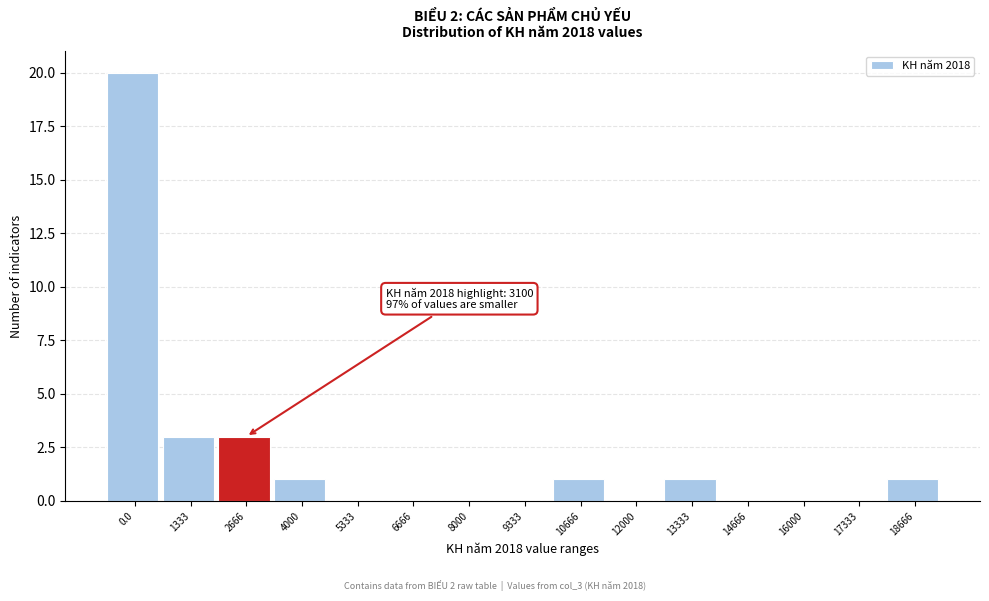

Reading left to right, what are all the values shown in this chart?

0.0=20	1333=3	2666=3	4000=1	5333=0	6666=0	8000=0	9333=0	10666=1	12000=0	13333=1	14666=0	16000=0	17333=0	18666=1